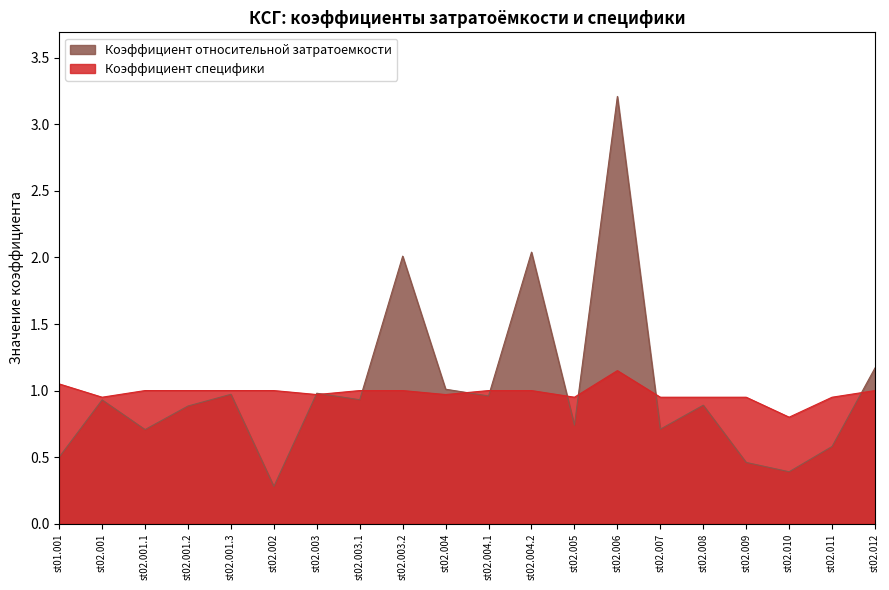

What is the label of the 5th point from the right?

st02.008